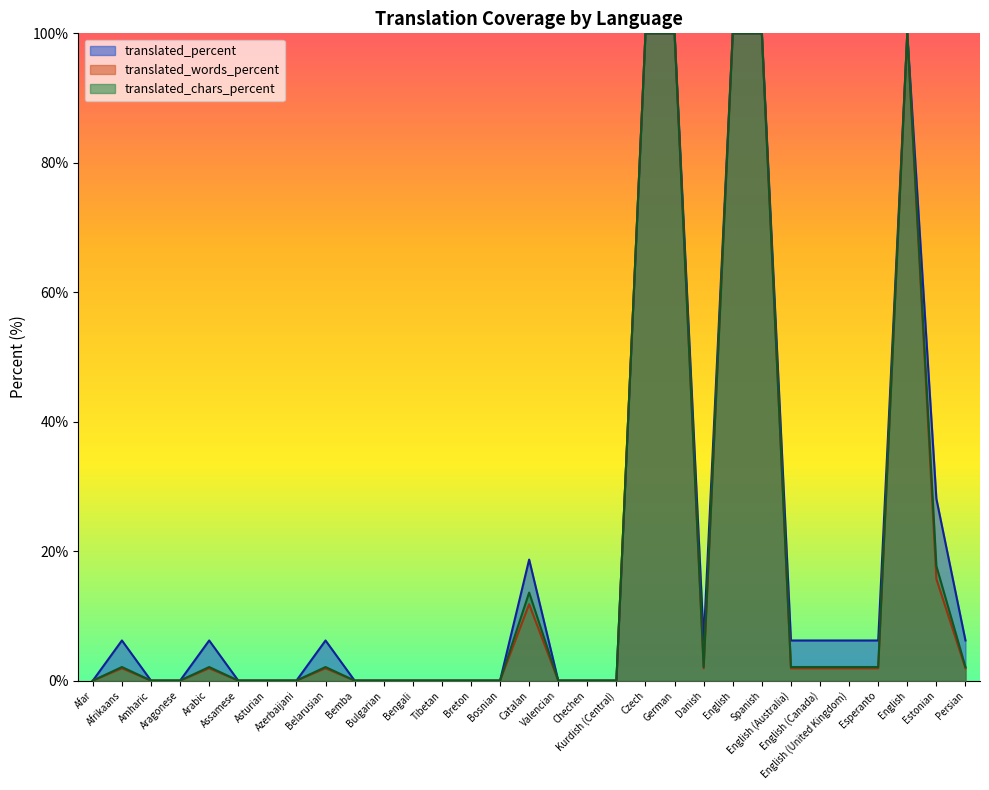

How many distinct data groups are displayed?

3